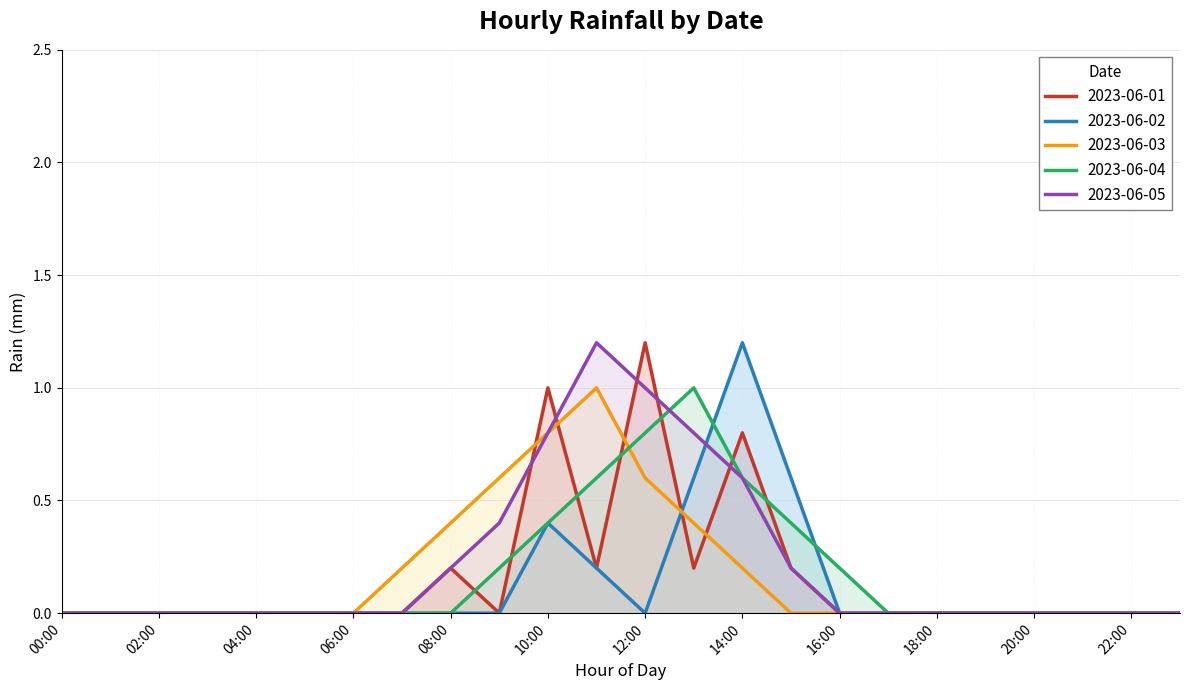

What is the sum of the 2023-06-05 values at 21:00 and 13:00?

0.8